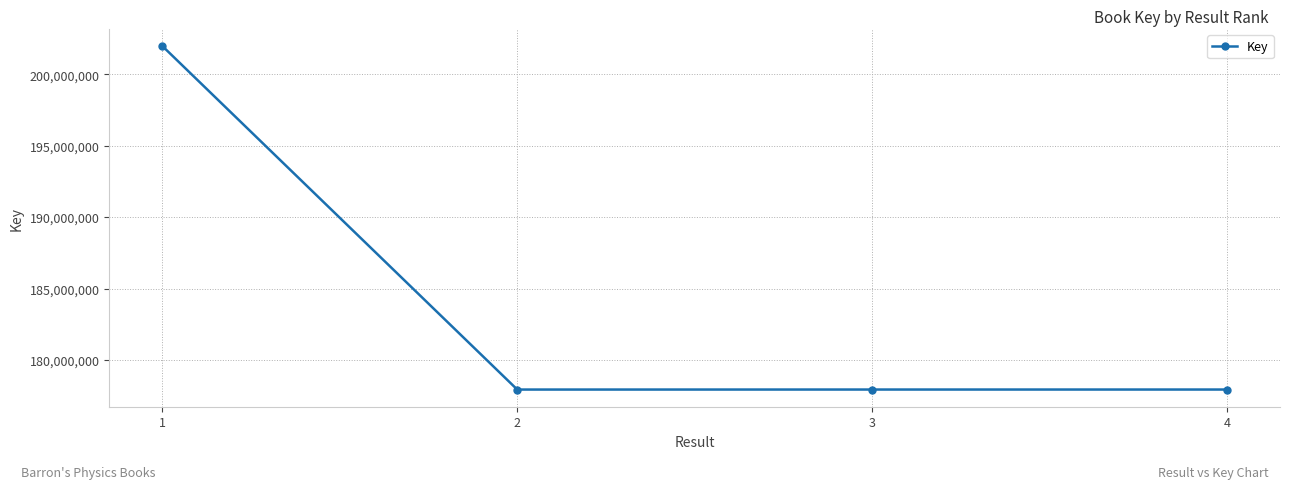

What is the difference between the maximum and minimum values?

24032788